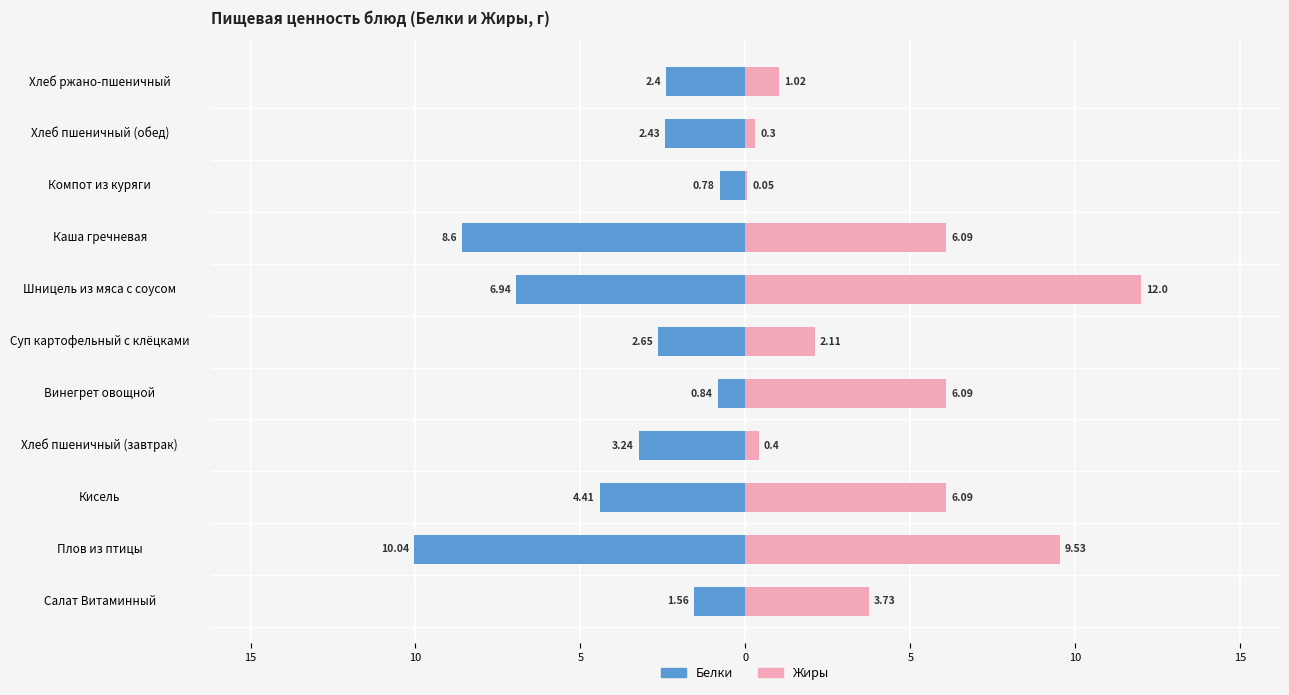

Rank the series by their maximum value, from lowest to highest.

Белки, Жиры